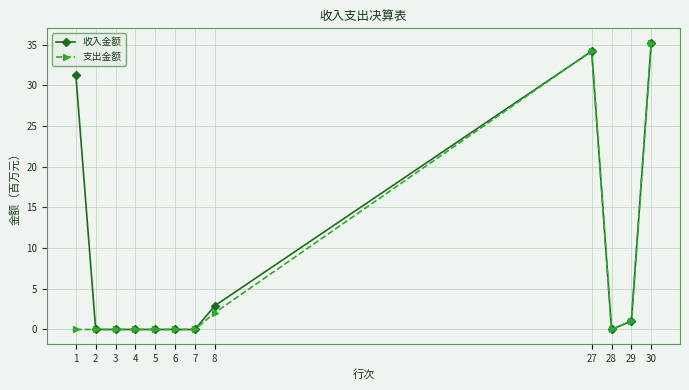

Rank the series by their average value, from highest to lowest.

收入金额, 支出金额